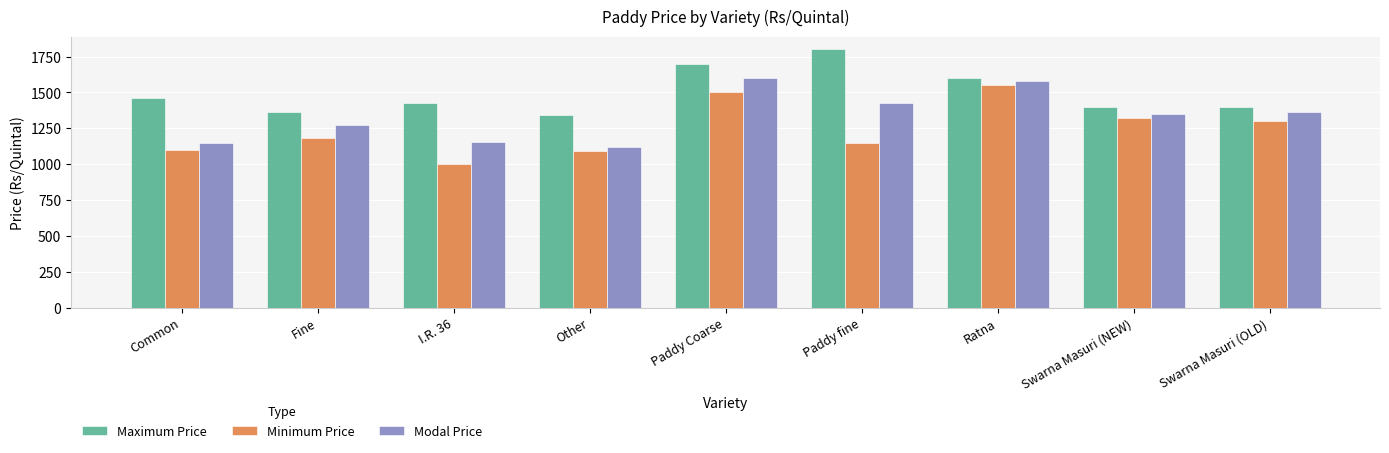

What is the label of the 4th bar from the left?

Other